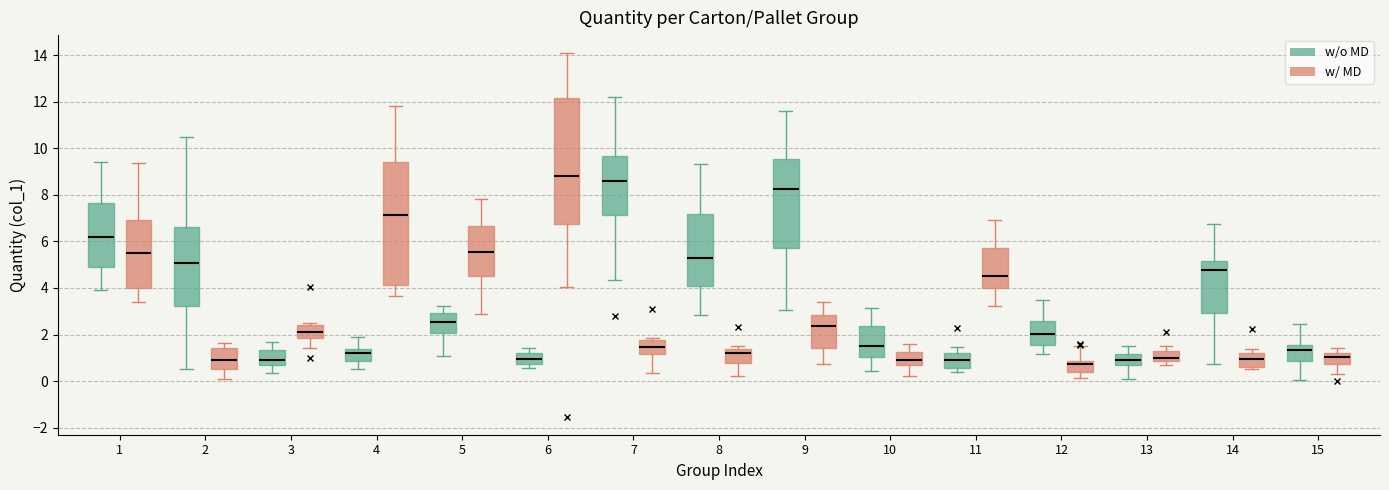

Where does the upper whisker of the box for 12 (w/ MD) end on the y-axis? The values are not printed on the chart, so give them approximately, as read against the axis.

1.6